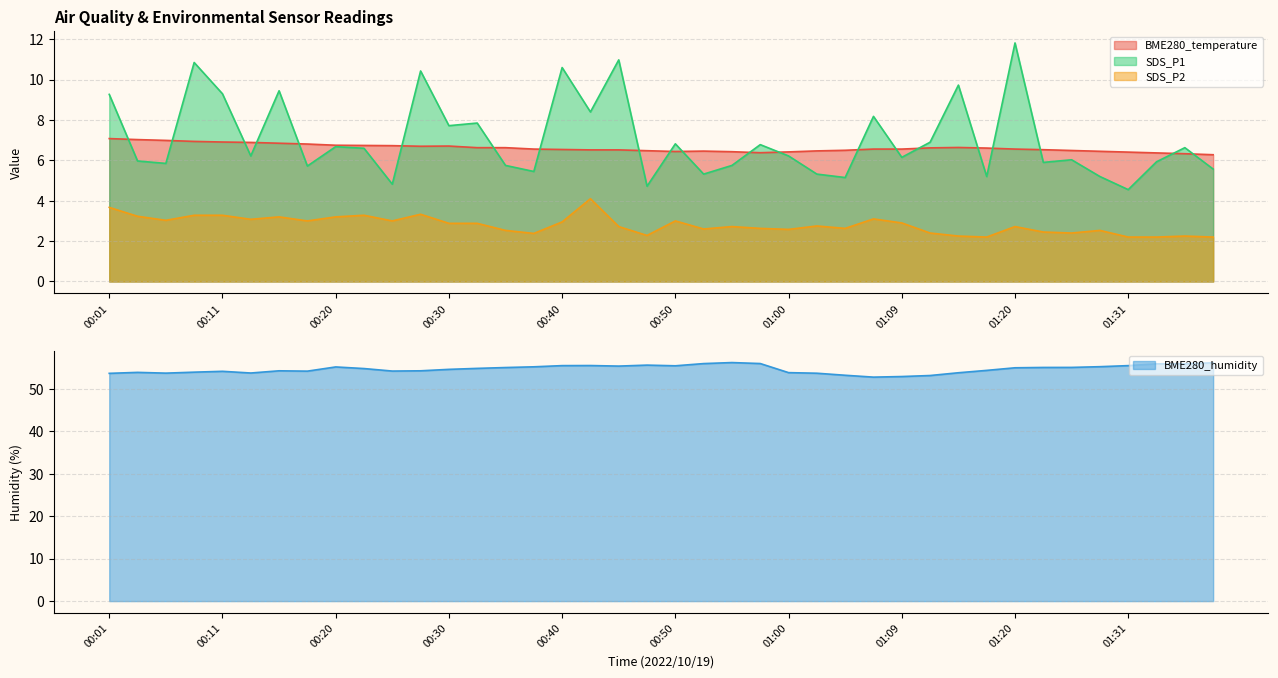

What is the total value across all series at 01:18?

68.3